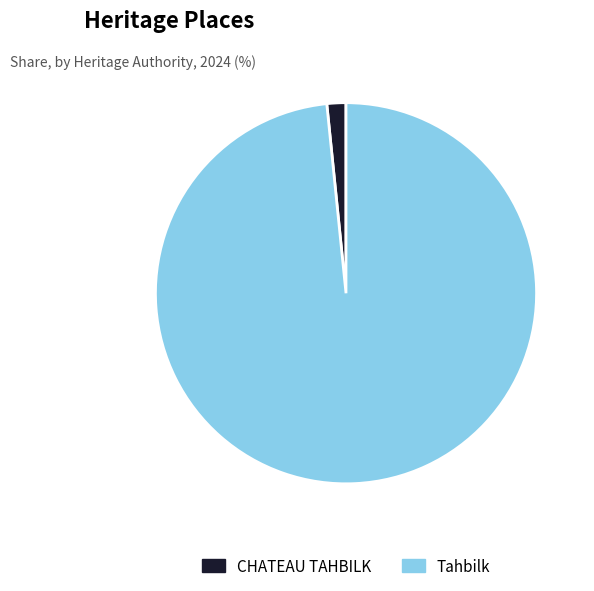

Is it true that CHATEAU TAHBILK is 10% of the pie?

False